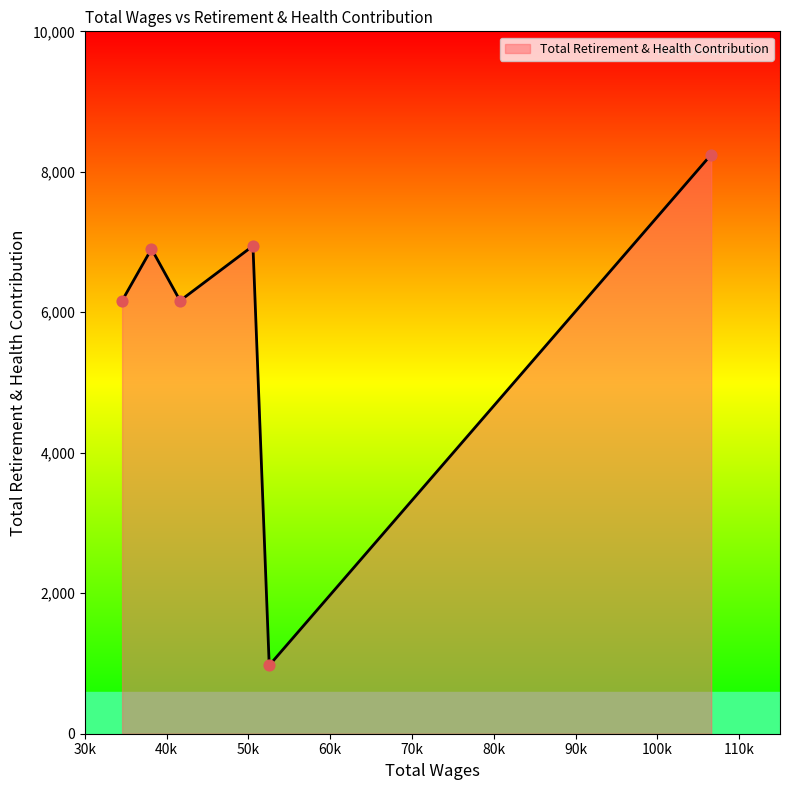

What is the minimum value shown in the chart?

973